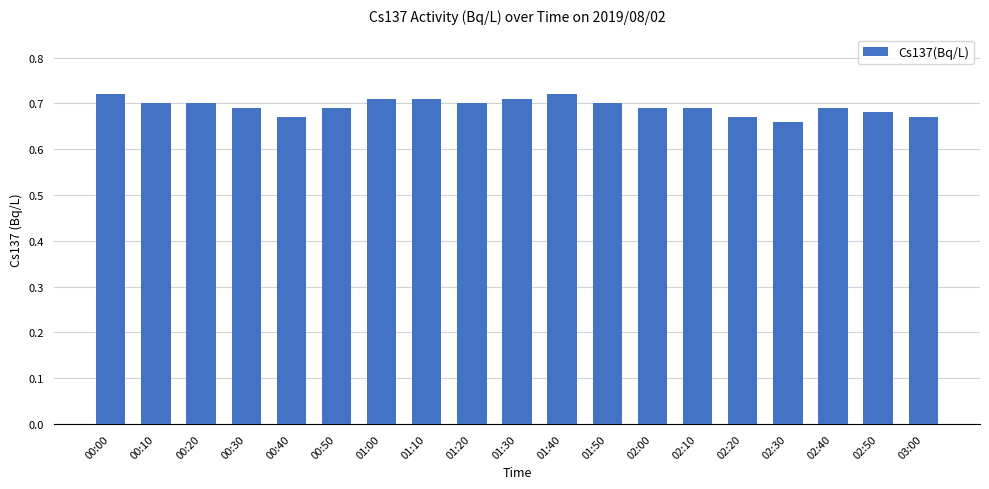

True or false: the data shows 0.3 at 01:20.

False